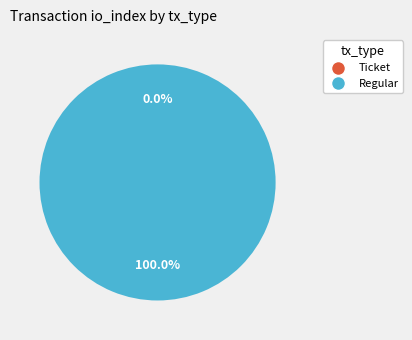

Combined, what portion of the pie is Ticket and Regular?

100.0%